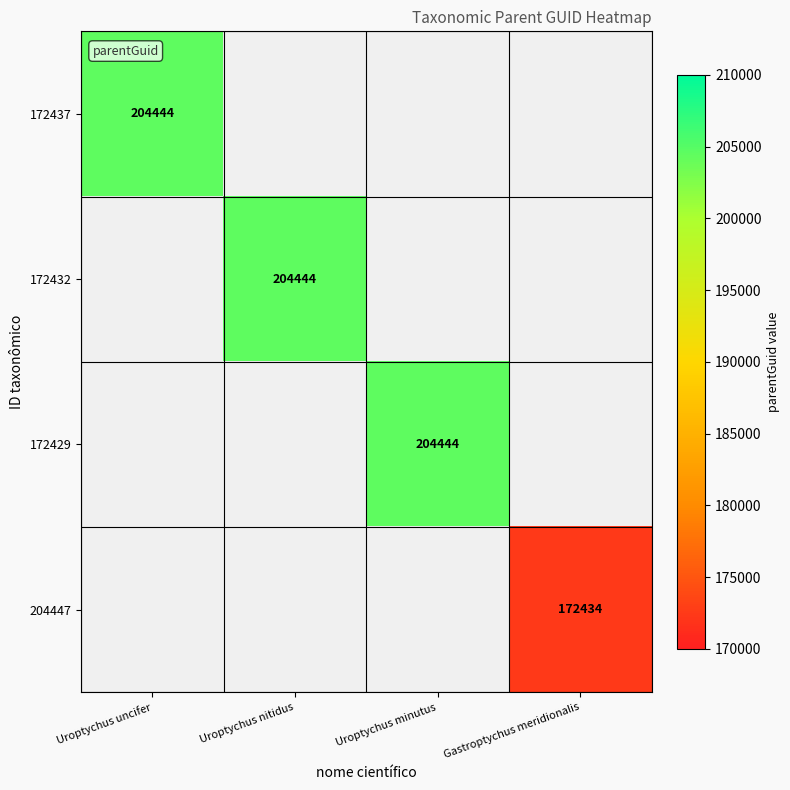

Count the number of data series in this chart.

4